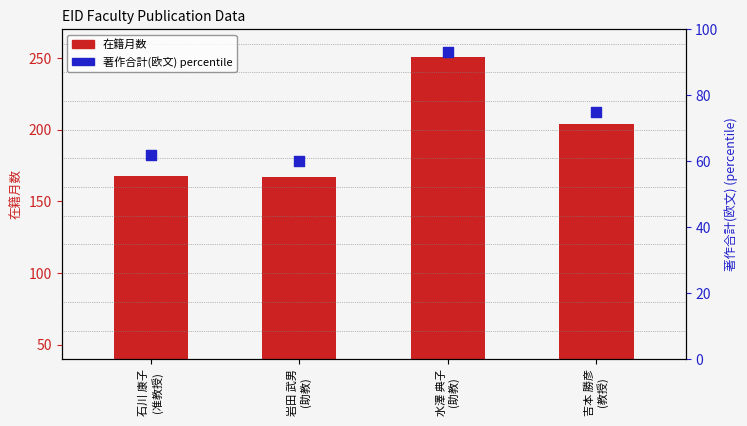

Is the value of 著作合計(欧文) percentile at 吉本 勝彦
(教授) greater than the value of 在籍月数 at 石川 康子
(准教授)?

No